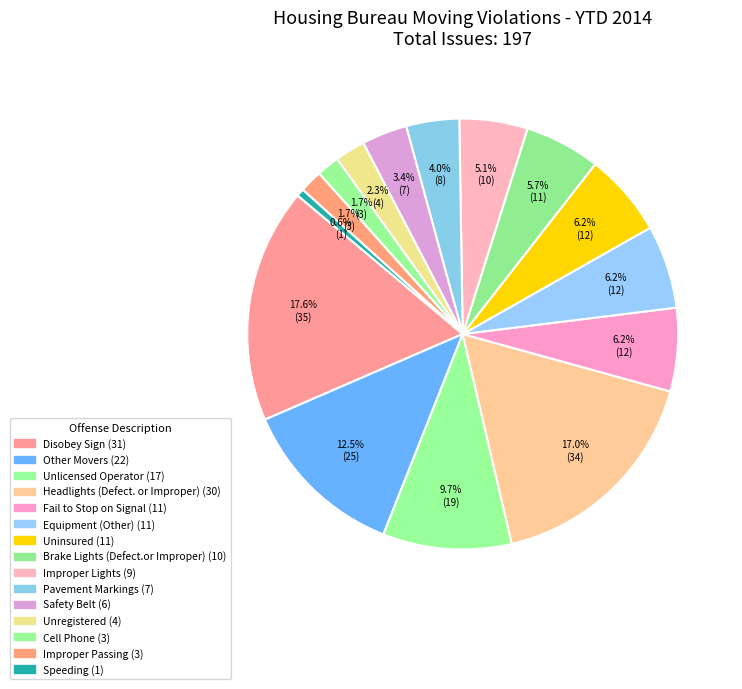

What percentage is the Improper Passing slice, to the nearest percent?

2%